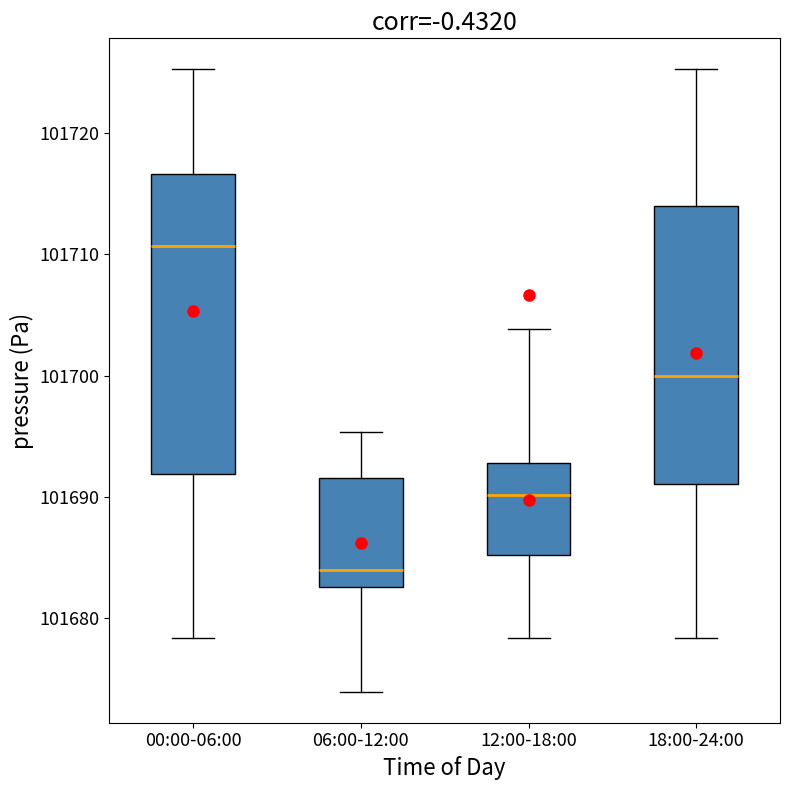

Reading left to right, transcribe this box plot: for each box, give where its median line is, the range the box spans, and where its two whiskers end, as read against the y-axis. The values are not printed on the chart, so give them approximately, as read against the axis.

00:00-06:00: median 101711, box 101692 to 101717, whiskers 101678 to 101725
06:00-12:00: median 101684, box 101683 to 101692, whiskers 101674 to 101695
12:00-18:00: median 101690, box 101685 to 101693, whiskers 101678 to 101704
18:00-24:00: median 101700, box 101691 to 101714, whiskers 101678 to 101725